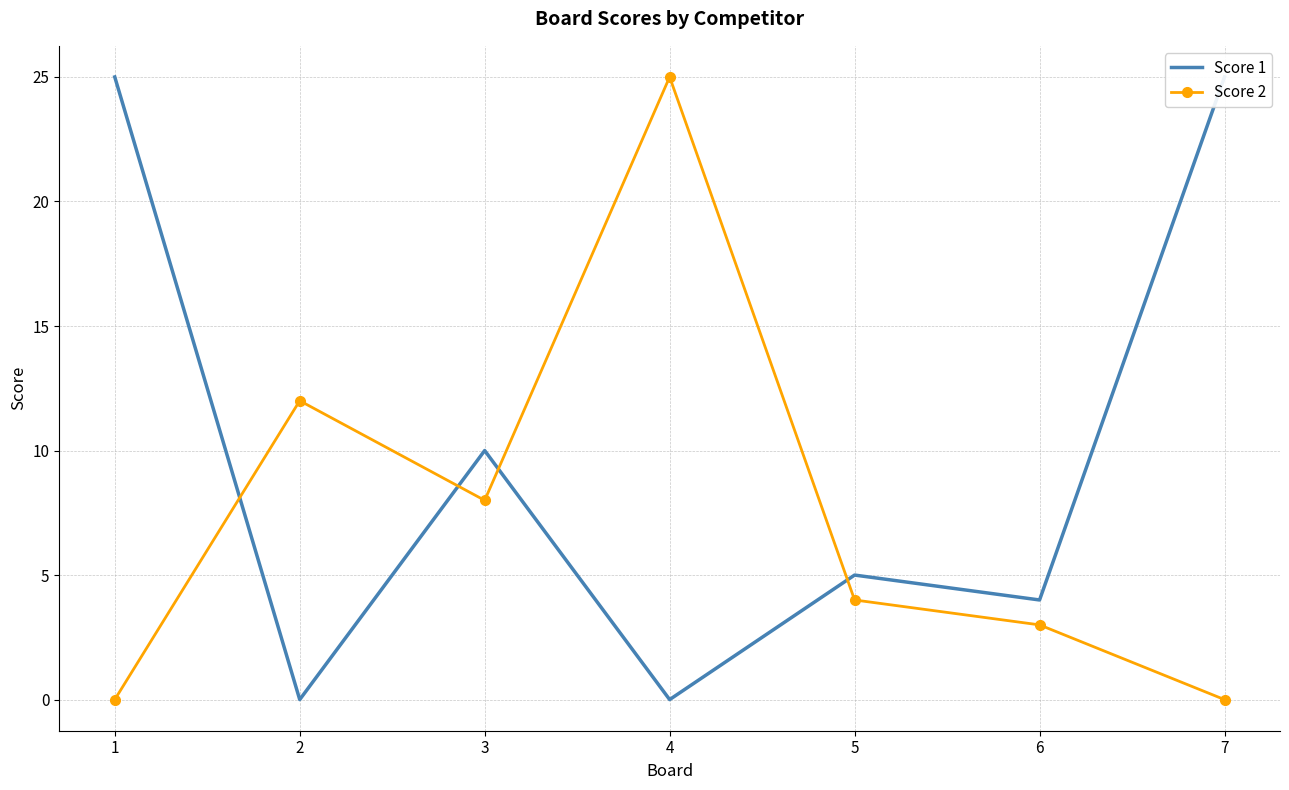

True or false: Score 1 has more than 0 points higher than both neighbors.

True